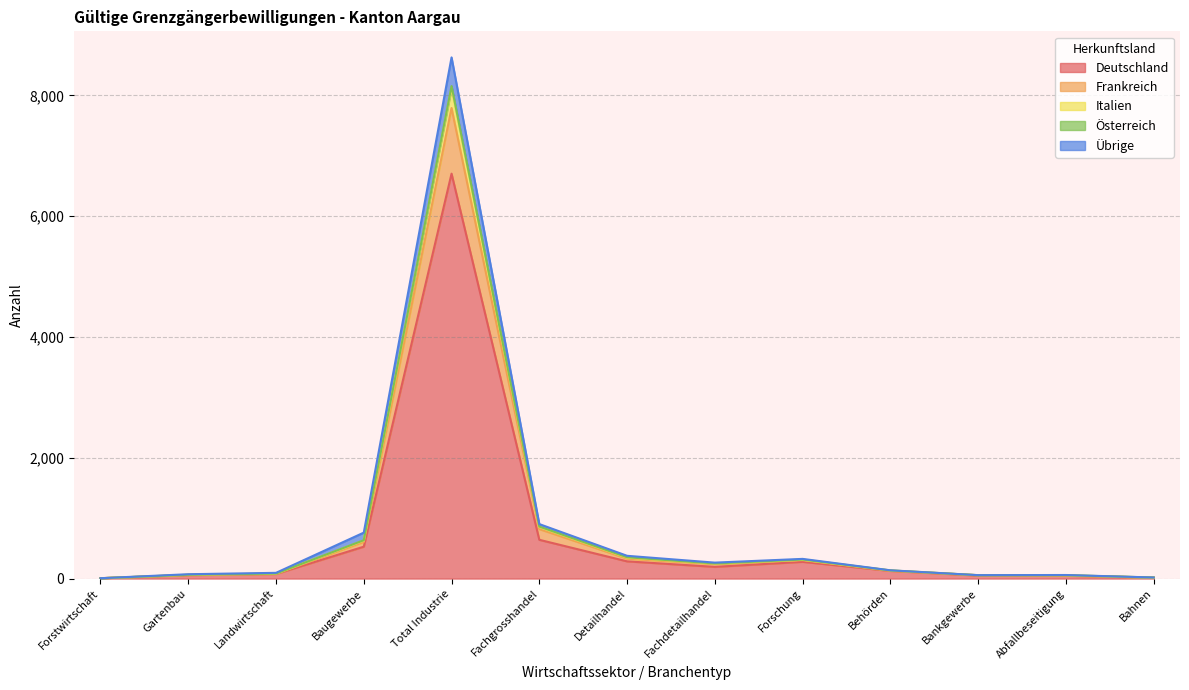

At how many categories does at least one series exceed 2870?

1